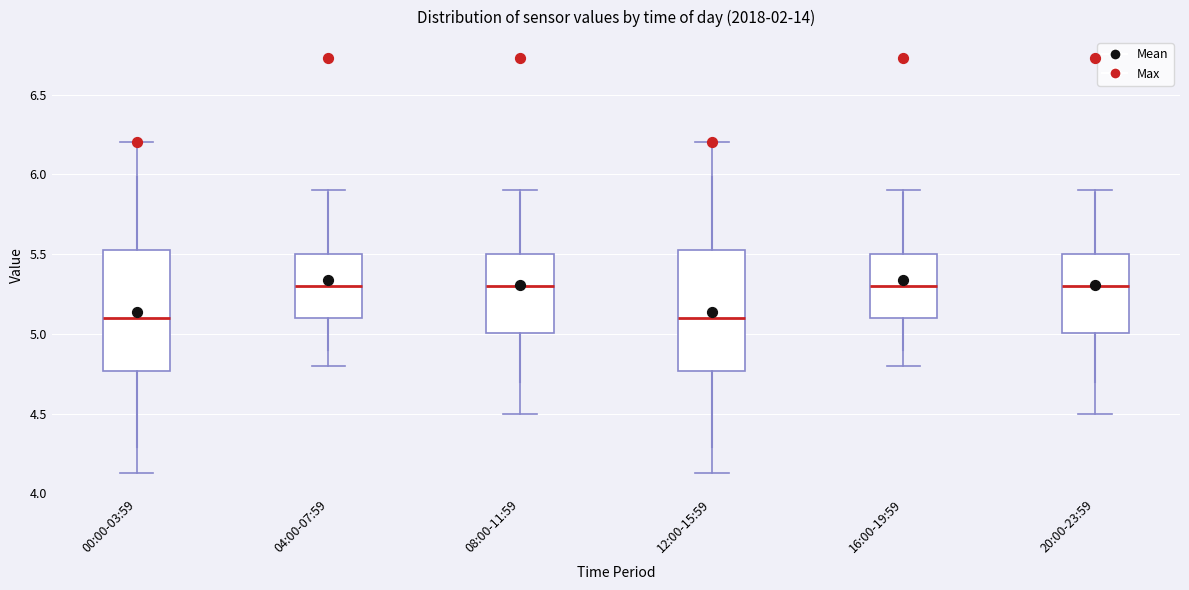

Reading left to right, transcribe this box plot: for each box, give where its median line is, the range the box spans, and where its two whiskers end, as read against the y-axis. The values are not printed on the chart, so give them approximately, as read against the axis.

00:00-03:59: median 5.10, box 4.75 to 5.55, whiskers 4.15 to 6.20
04:00-07:59: median 5.30, box 5.10 to 5.50, whiskers 4.80 to 5.90
08:00-11:59: median 5.30, box 5.00 to 5.50, whiskers 4.50 to 5.90
12:00-15:59: median 5.10, box 4.75 to 5.55, whiskers 4.15 to 6.20
16:00-19:59: median 5.30, box 5.10 to 5.50, whiskers 4.80 to 5.90
20:00-23:59: median 5.30, box 5.00 to 5.50, whiskers 4.50 to 5.90